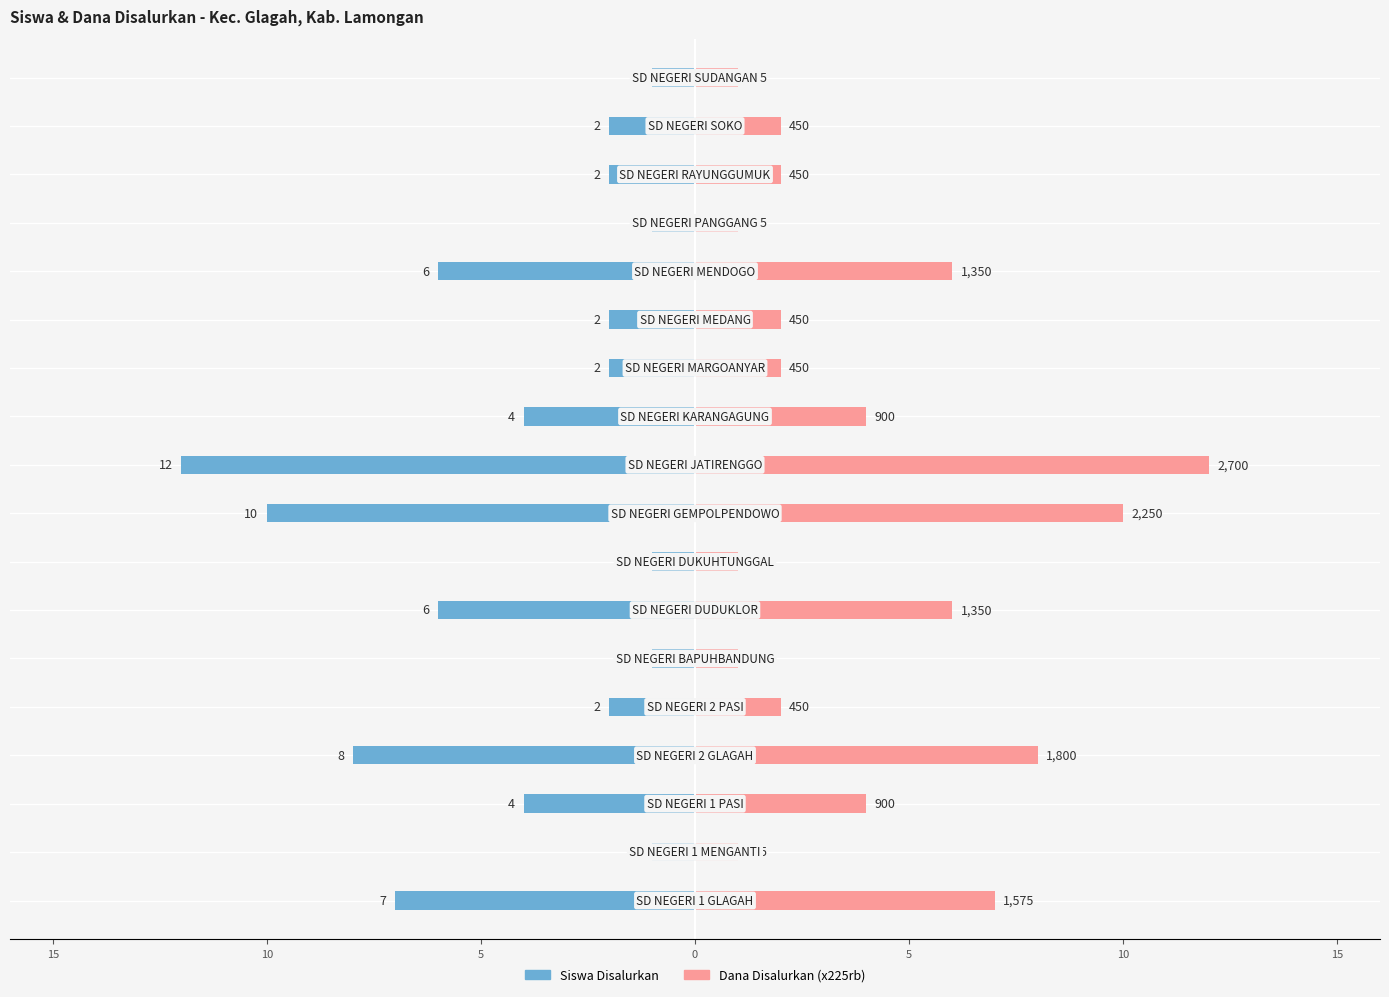

Does the chart contain stacked bars?

No